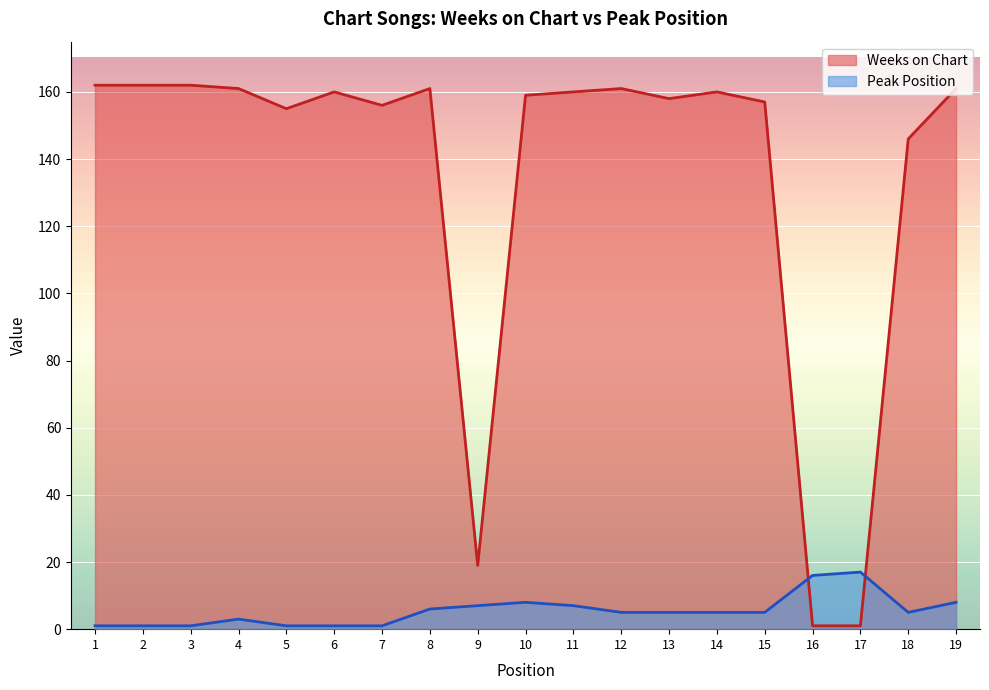

What is the difference between the highest and lowest values at 12?

156